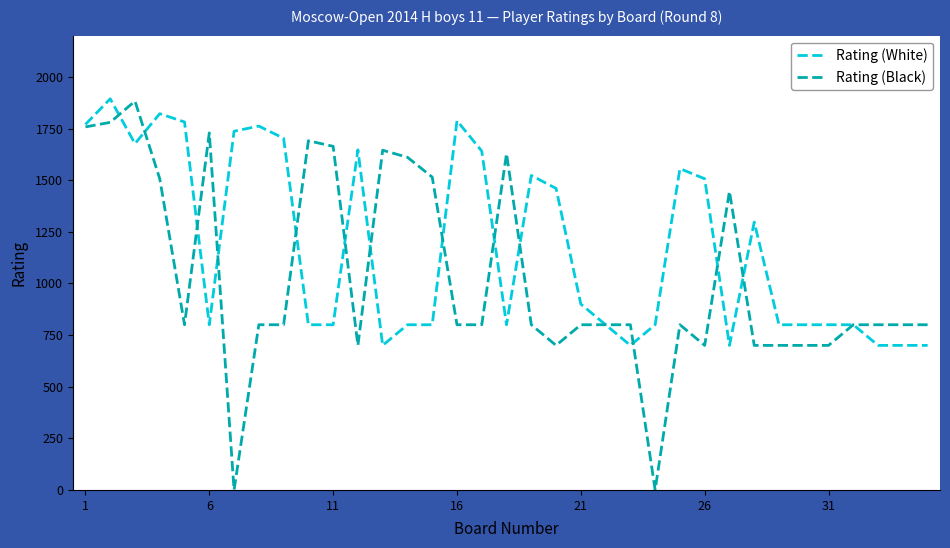

What is the maximum value for Rating (Black)?

1883